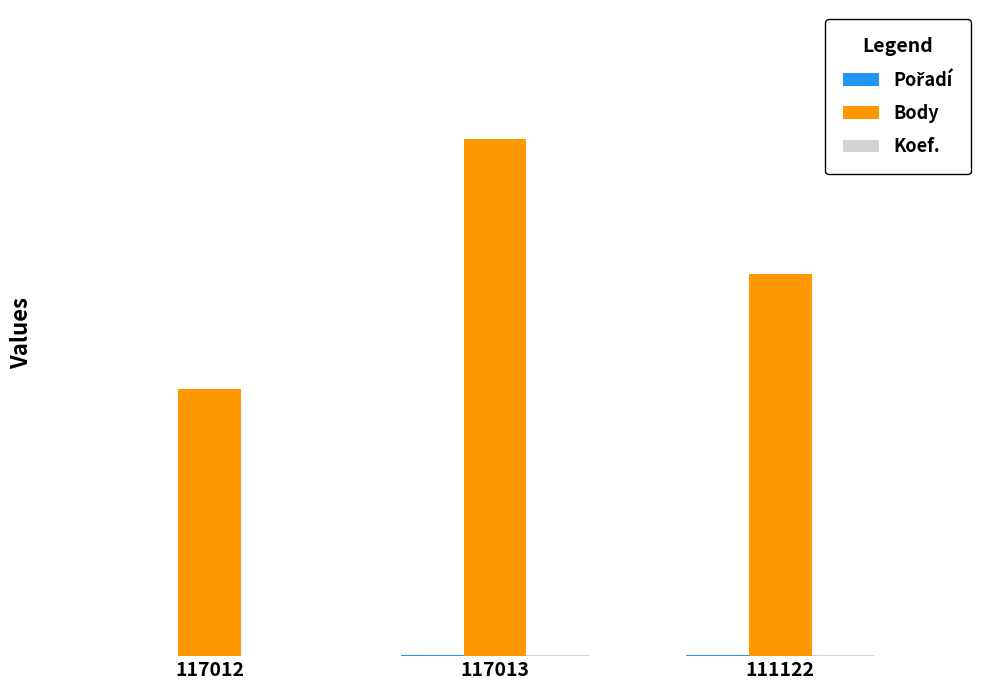

Reading right to left, what are all the values shown in this chart?

Pořadí: 7	4	1
Body: 2010	2719	1406
Koef.: 6	6	2